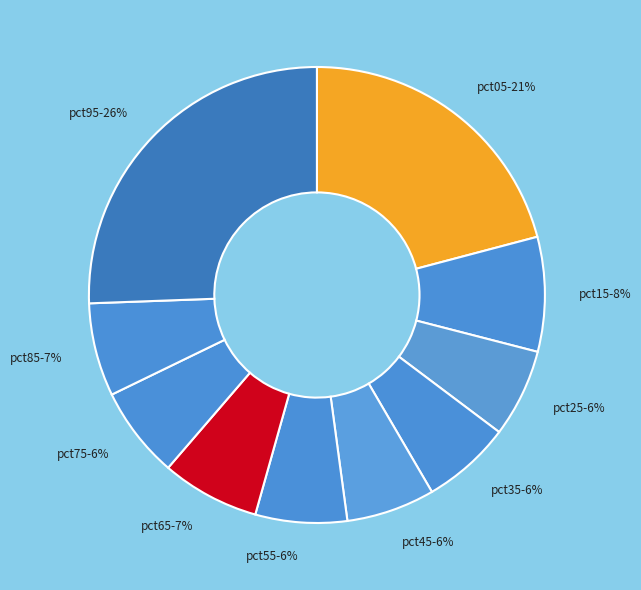

Count the number of slices in the pie.

10